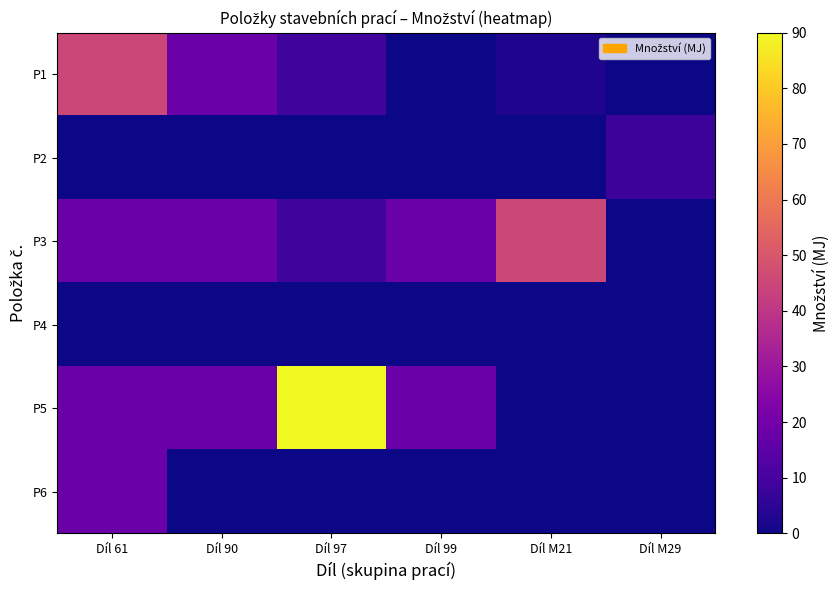

How many distinct data groups are displayed?

6